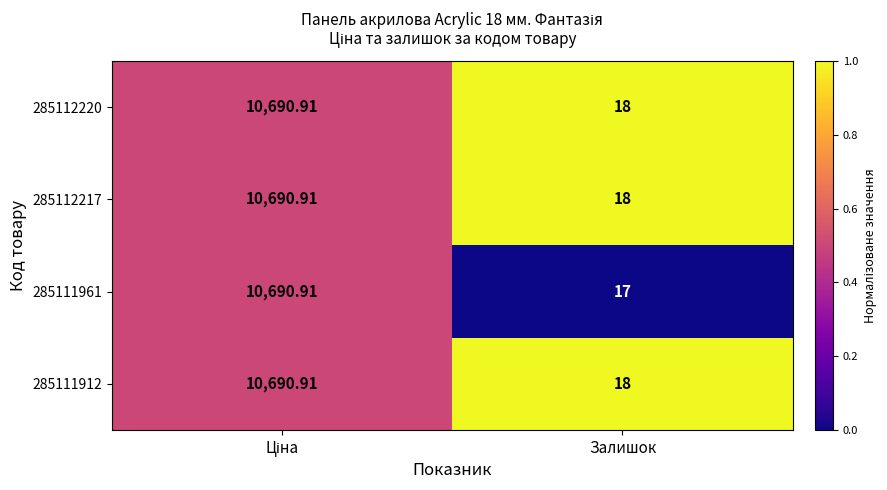

Count the number of data series in this chart.

4